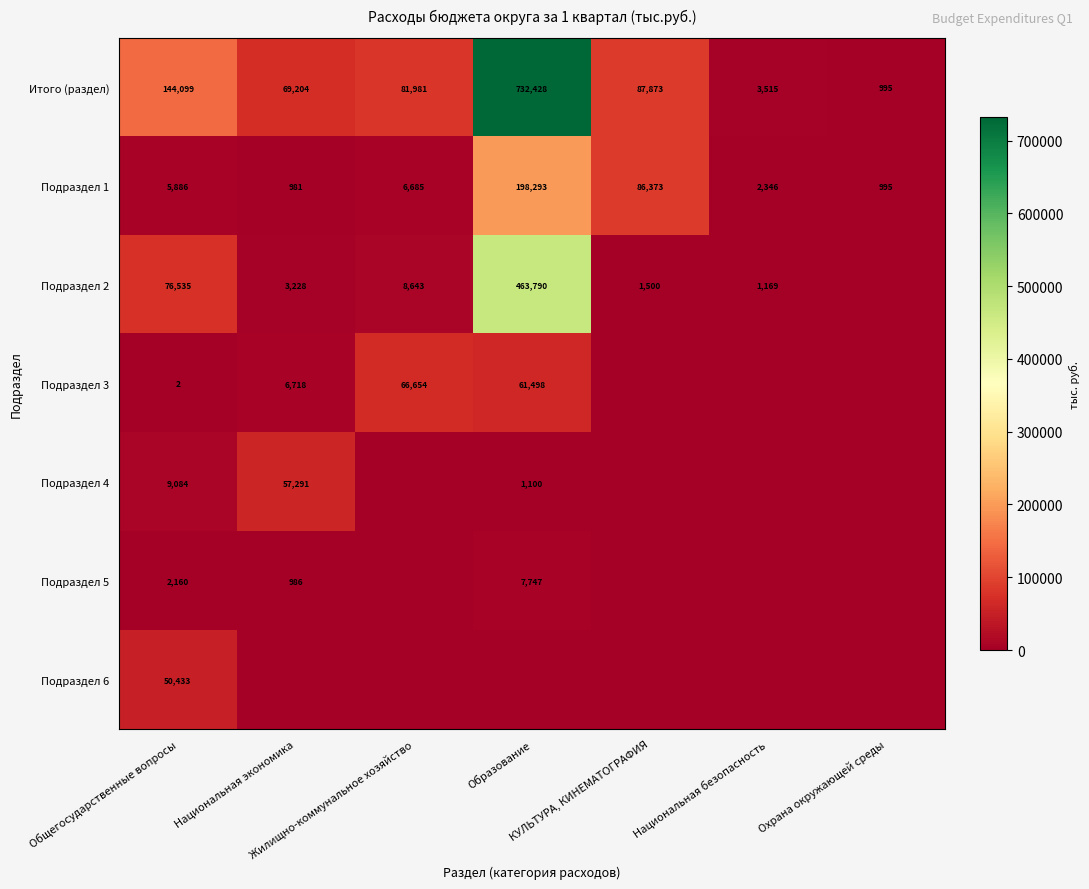

At which label does Подраздел 2 first exceed 3227?

Общегосударственные вопросы